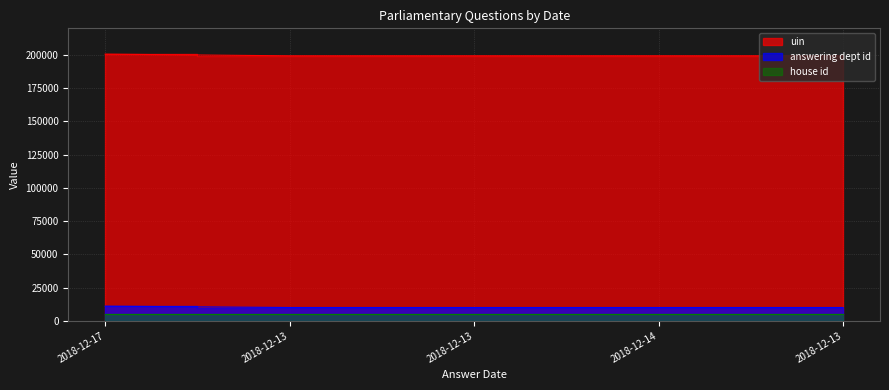

Which series has the largest total across all categories?

uin